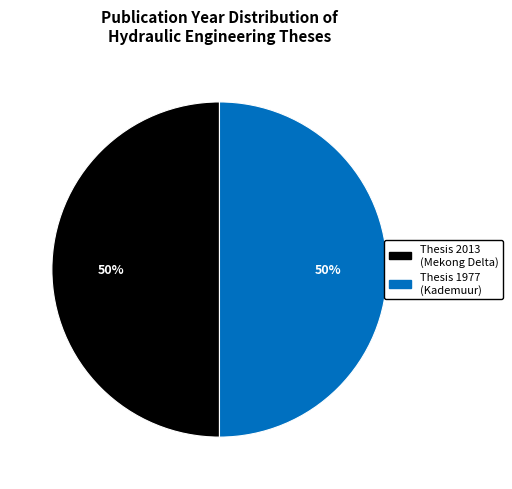

To the nearest percent, what is the average slice percentage?

50%